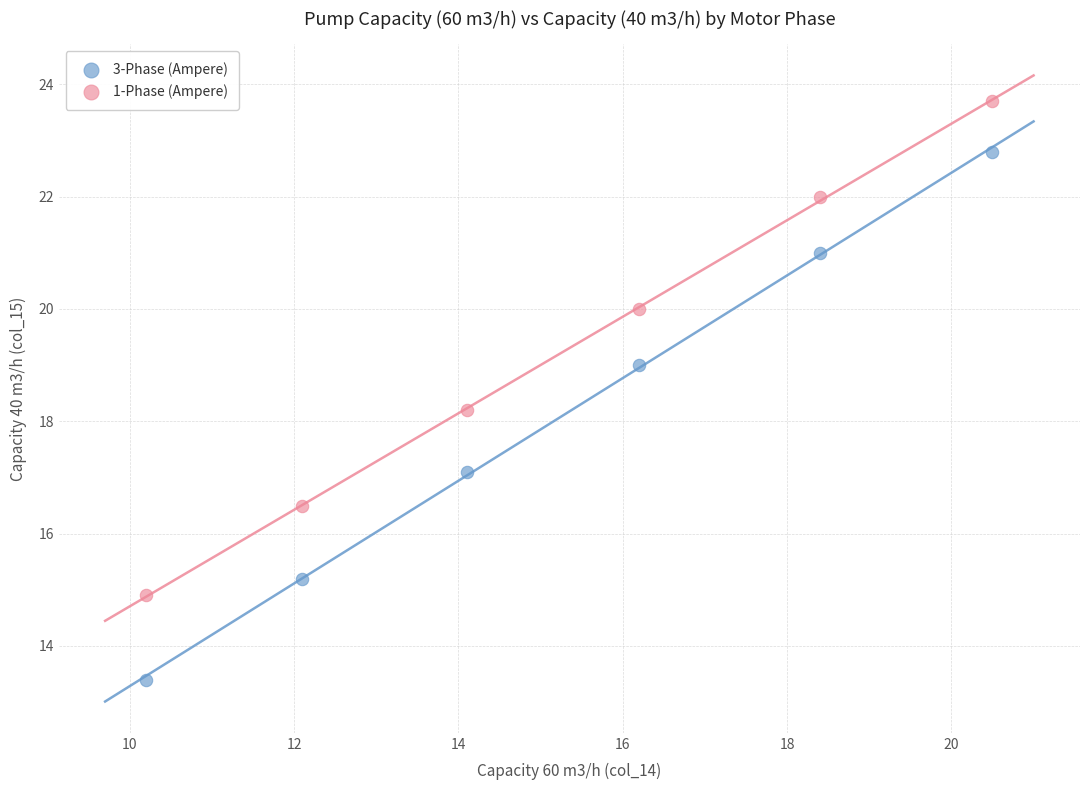

Which series contains the highest Y value?

1-Phase (Ampere)